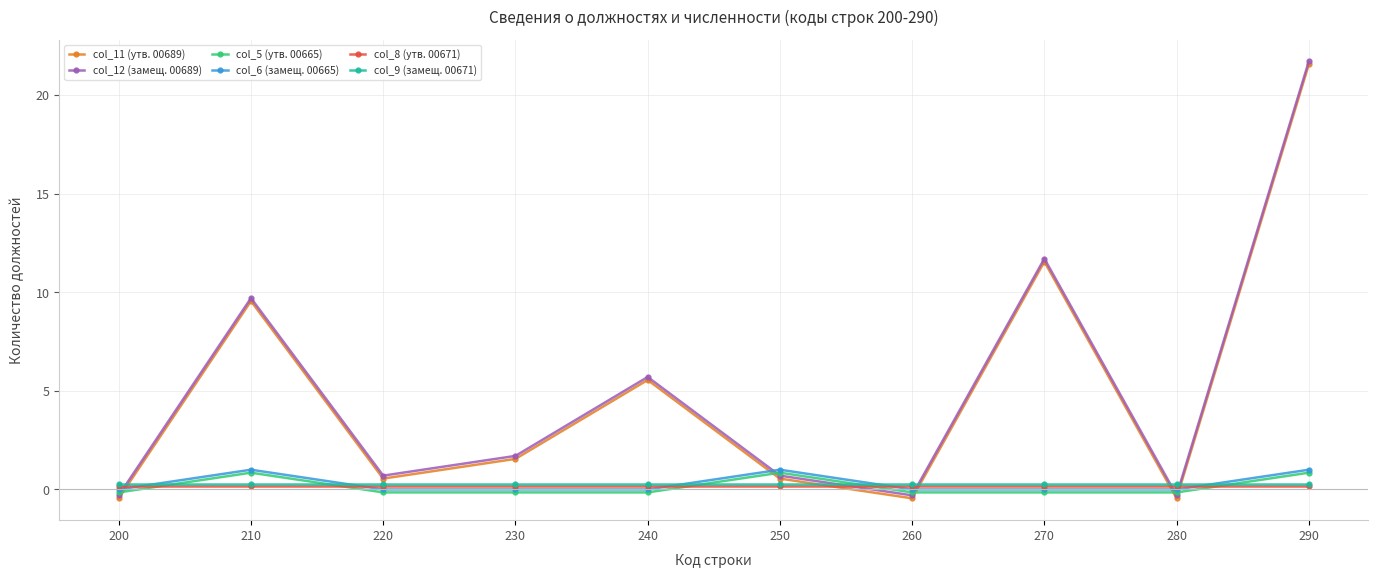

Which series ends up on top after the final intersection of col_9 (замещ. 00671) and col_12 (замещ. 00689)?

col_12 (замещ. 00689)